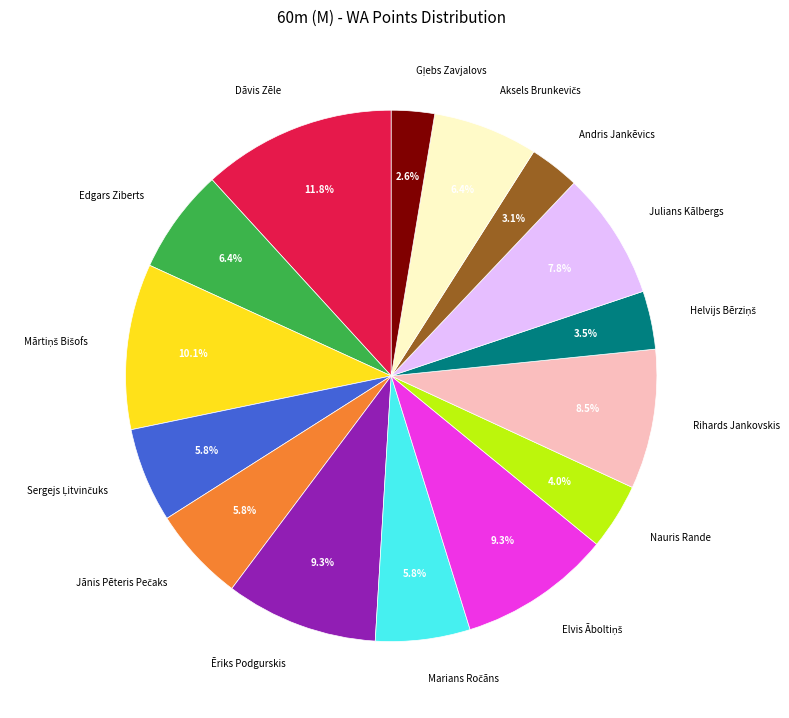

Does any single category account for the majority?

No